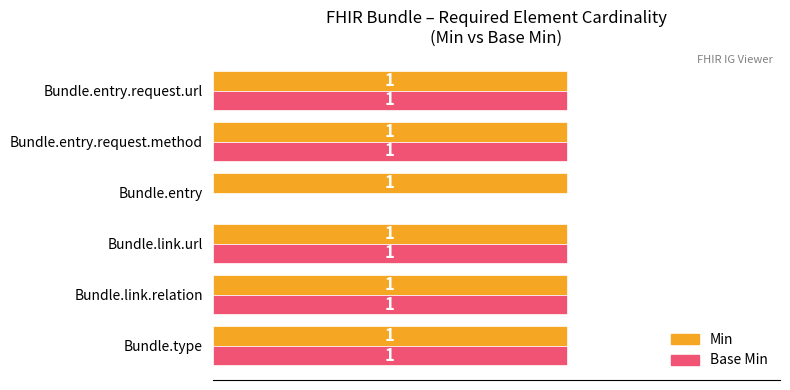

Which series changed the most between Bundle.link.url and Bundle.entry?

Base Min